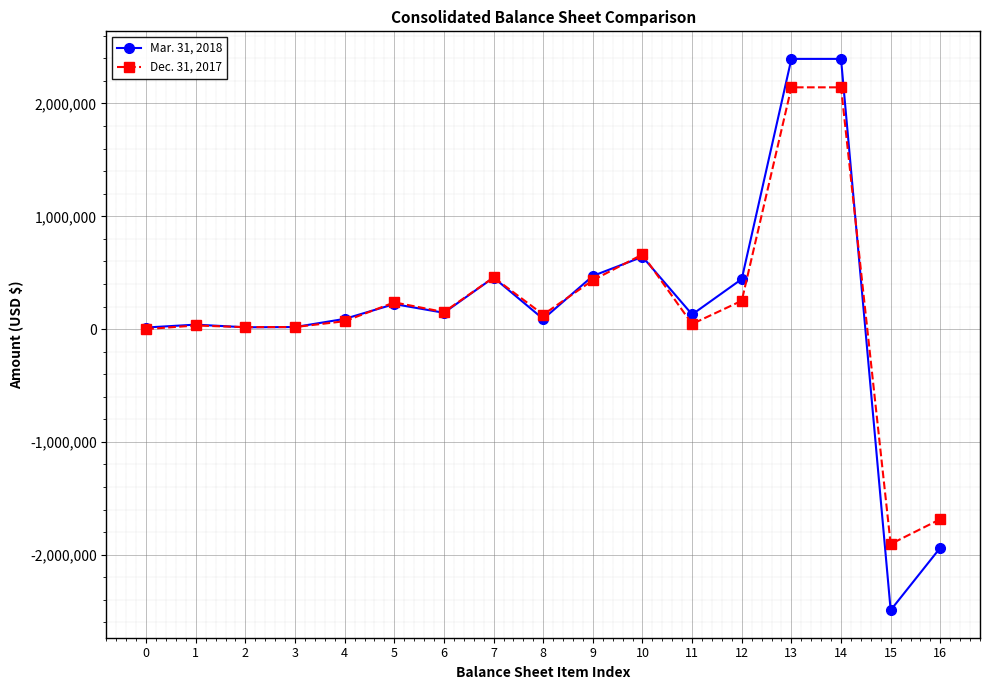

Is the value of Mar. 31, 2018 at 7 greater than the value of Dec. 31, 2017 at 13?

No